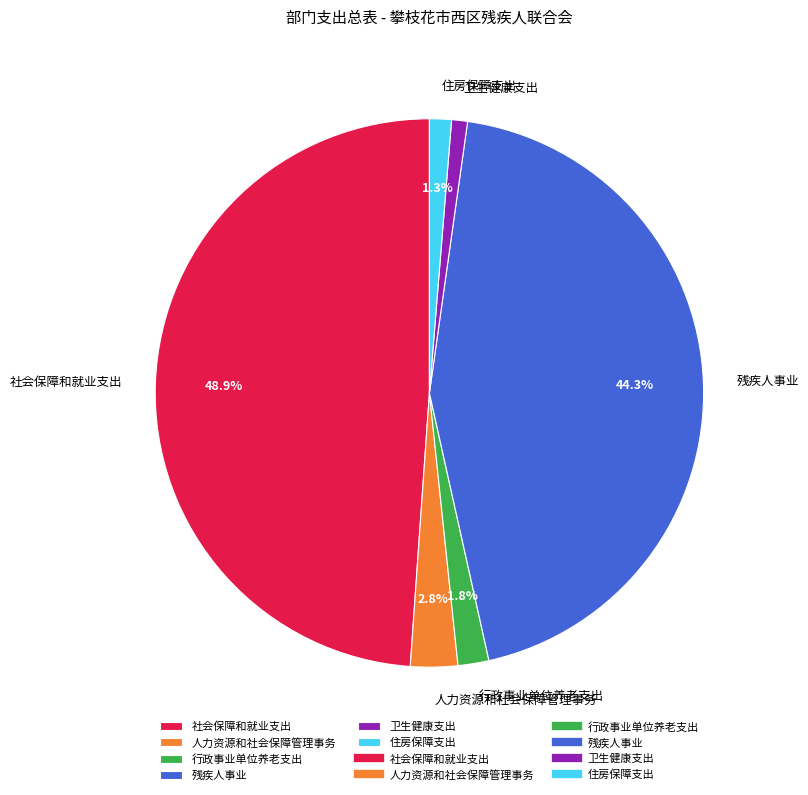

Between 卫生健康支出 and 人力资源和社会保障管理事务, which is larger?

人力资源和社会保障管理事务